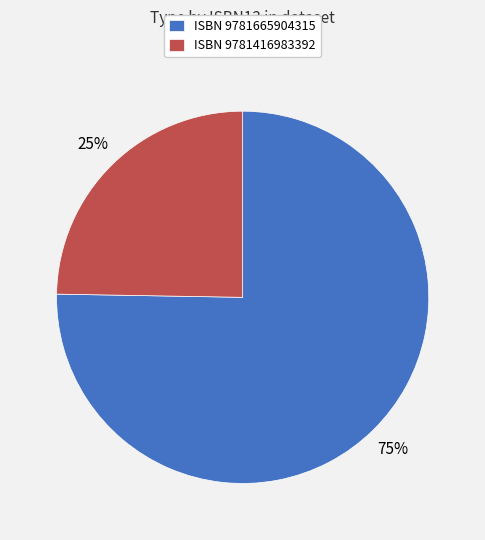

How many slices are in this pie chart?

2